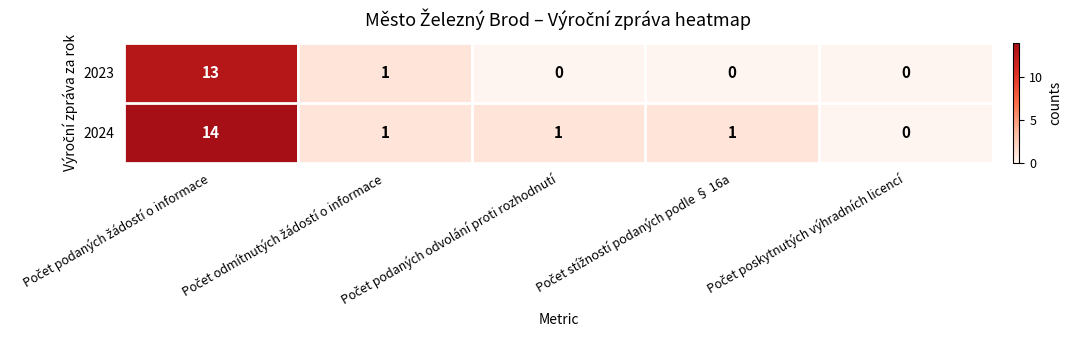

Which series has the largest total across all categories?

2024